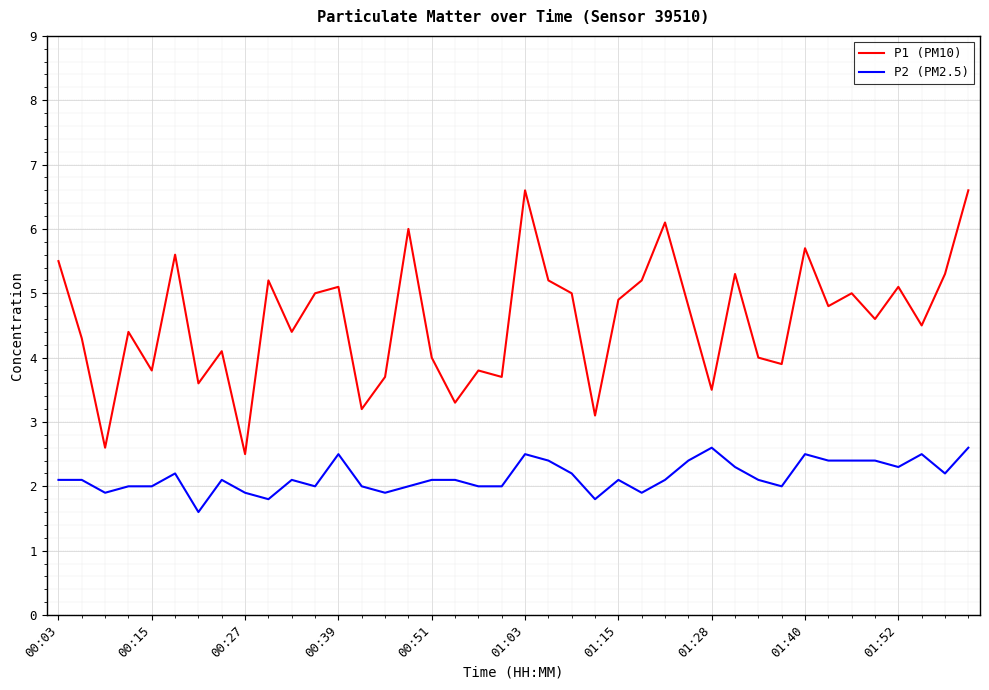

Which series has the largest range (max minus min)?

P1 (PM10)